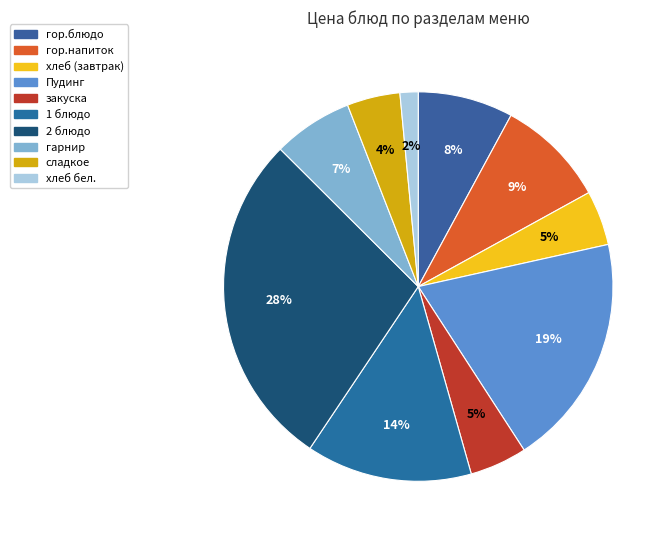

Count the number of slices in the pie.

10